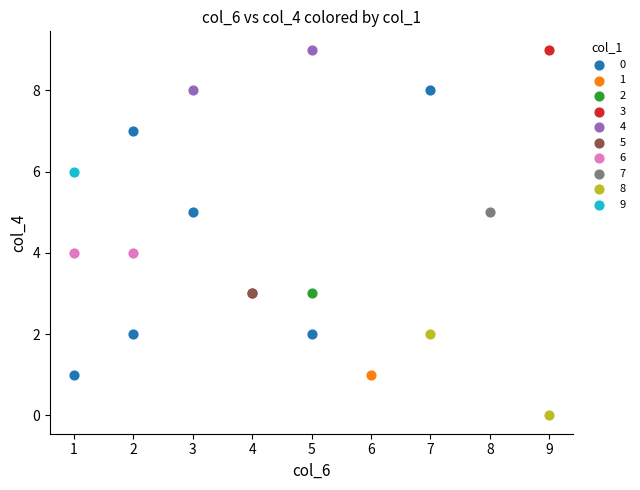

What are all the series names shown in the legend?

0, 1, 2, 3, 4, 5, 6, 7, 8, 9